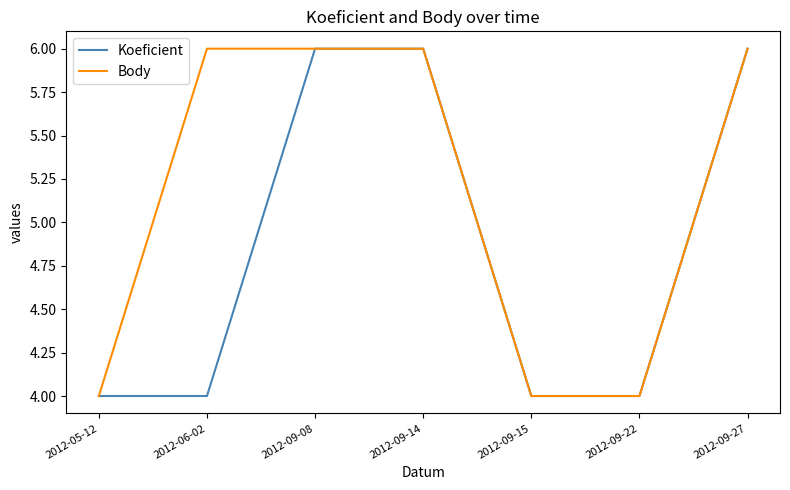

Is the value of Body at 2012-09-27 greater than the value of Koeficient at 2012-09-22?

Yes